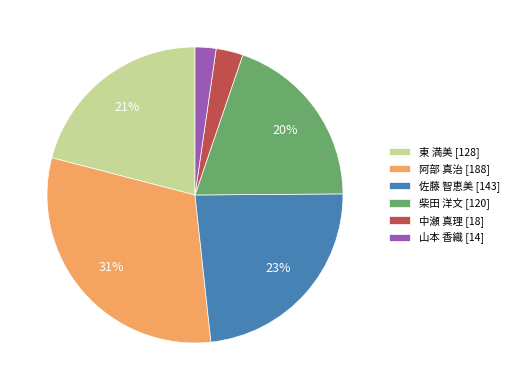

Which slice is the largest?

阿部 真治